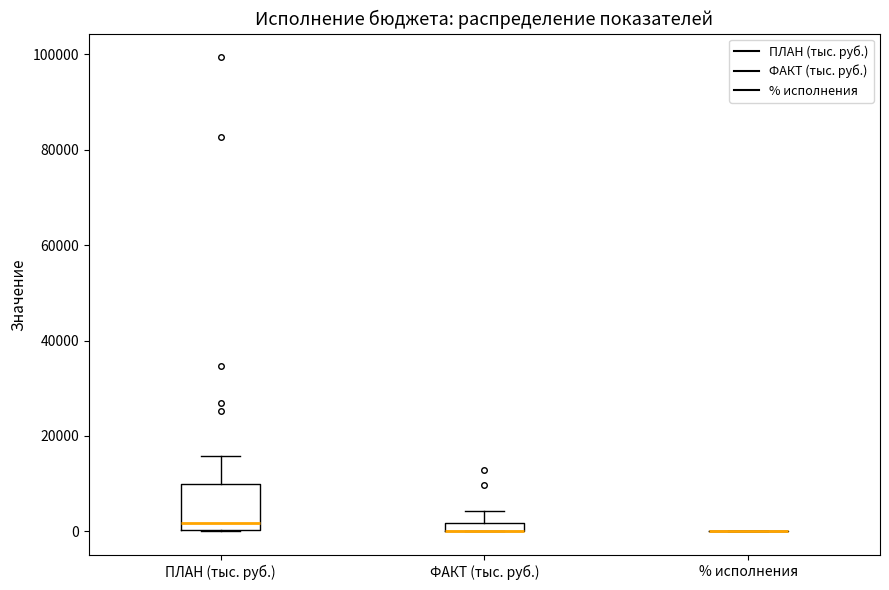

Comparing the boxes themselves (not the whiskers), which one is the tallest?

ПЛАН (тыс. руб.)